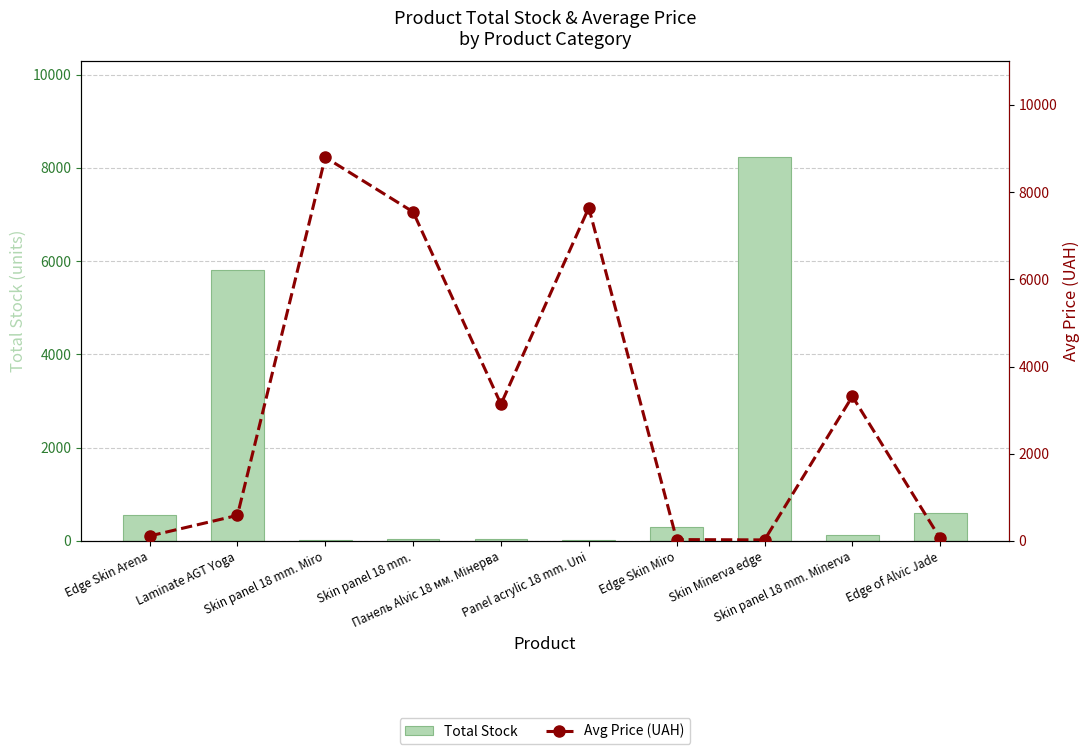

Does the chart contain stacked bars?

No